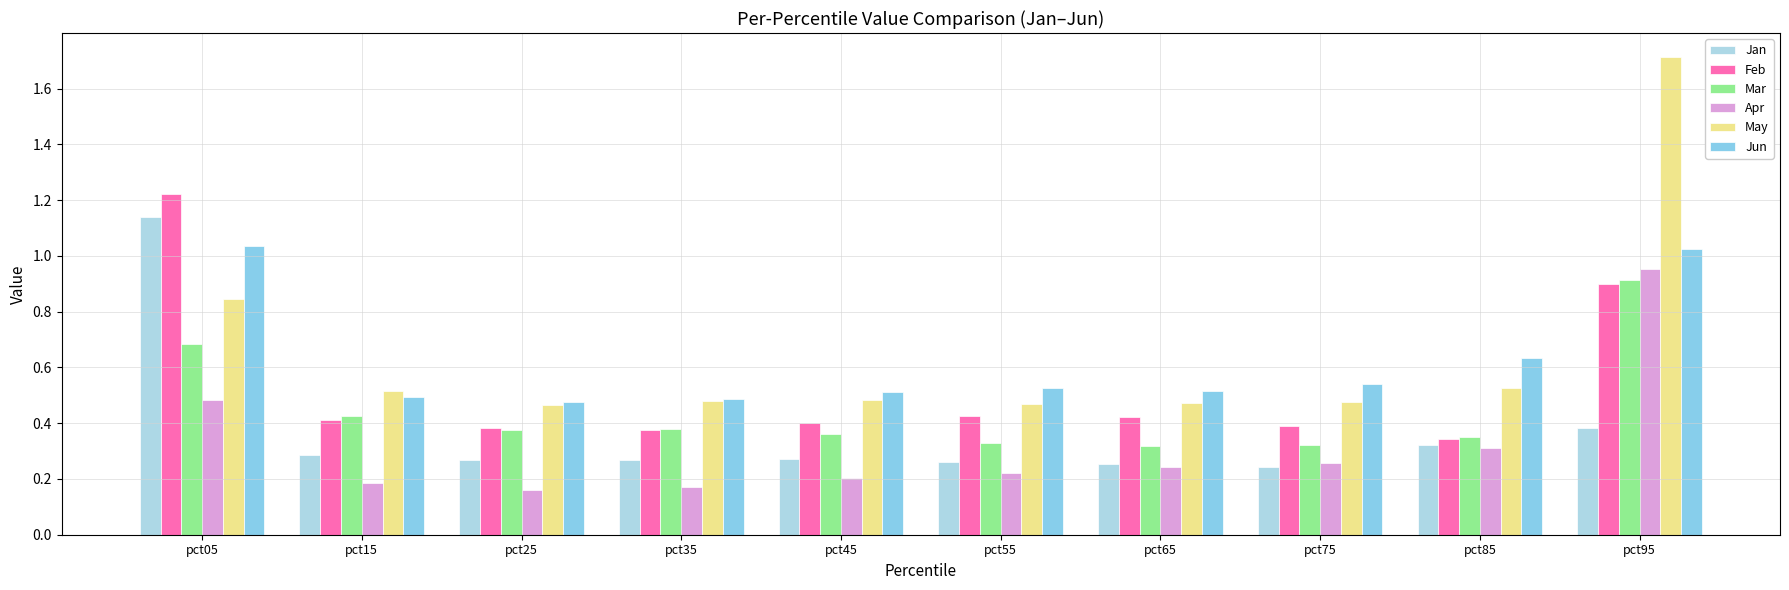

At how many categories does at least one series exceed 0?

10